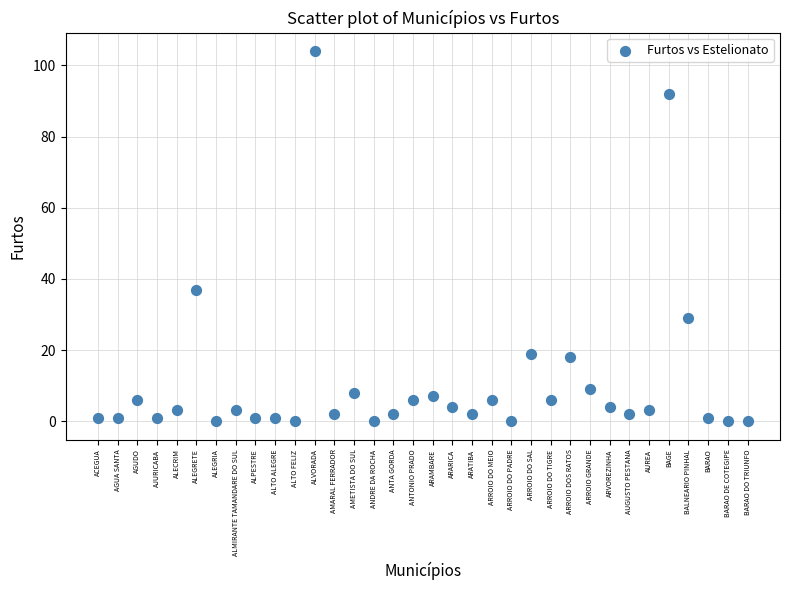

What is the range of Y values (max minus min)?

104